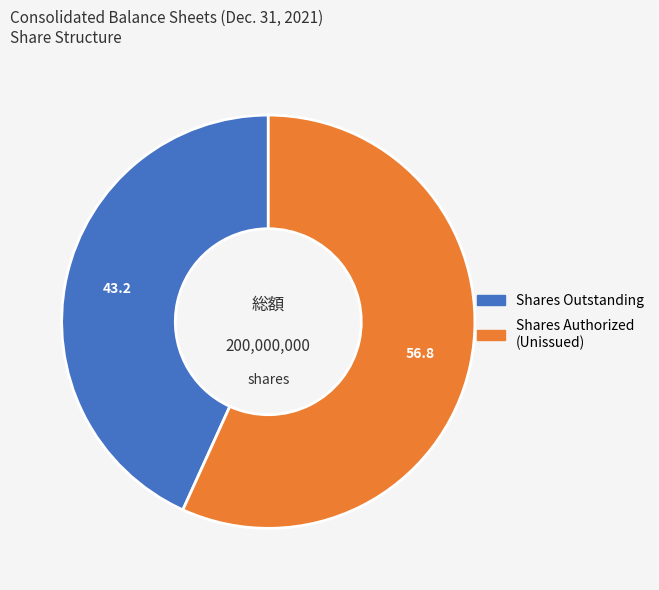

Is there any slice that represents more than half of the pie?

Yes